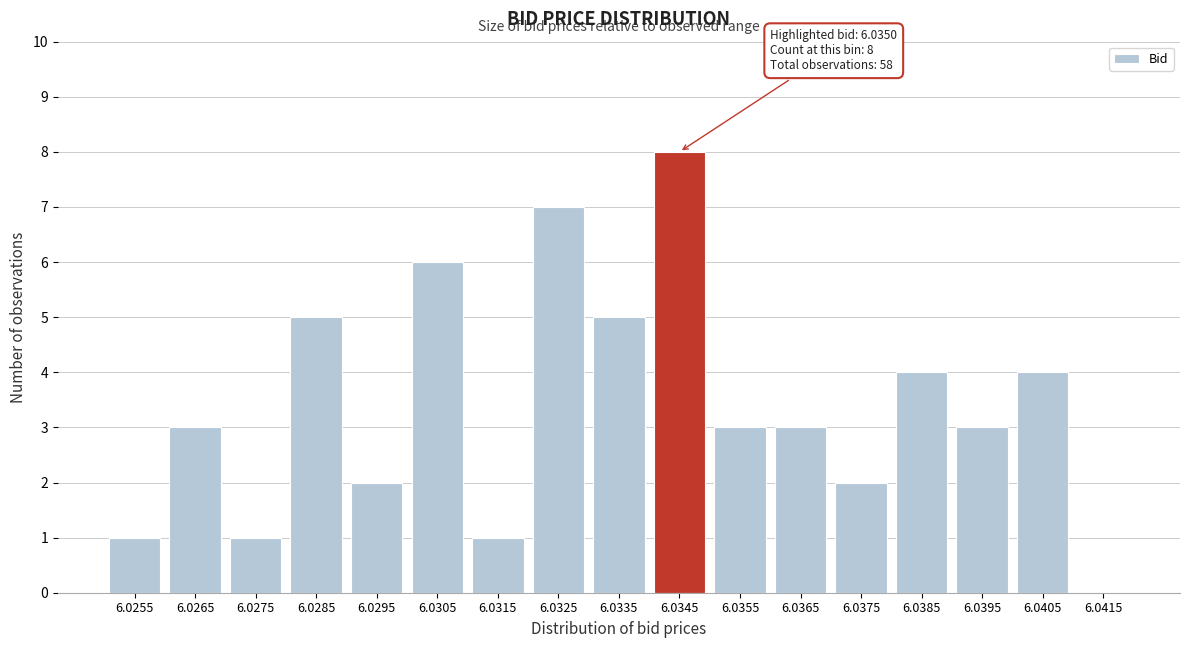

Reading right to left, extract all data points from this chart.

6.0415=0	6.0405=4	6.0395=3	6.0385=4	6.0375=2	6.0365=3	6.0355=3	6.0345=8	6.0335=5	6.0325=7	6.0315=1	6.0305=6	6.0295=2	6.0285=5	6.0275=1	6.0265=3	6.0255=1